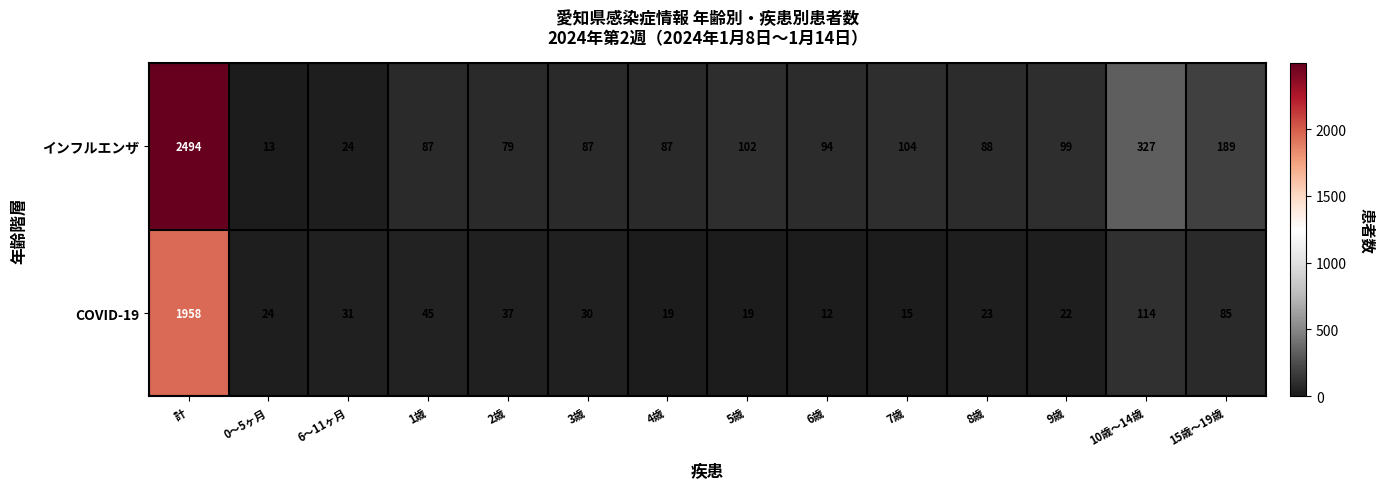

Where does the インフルエンザ series first go above 94?

計